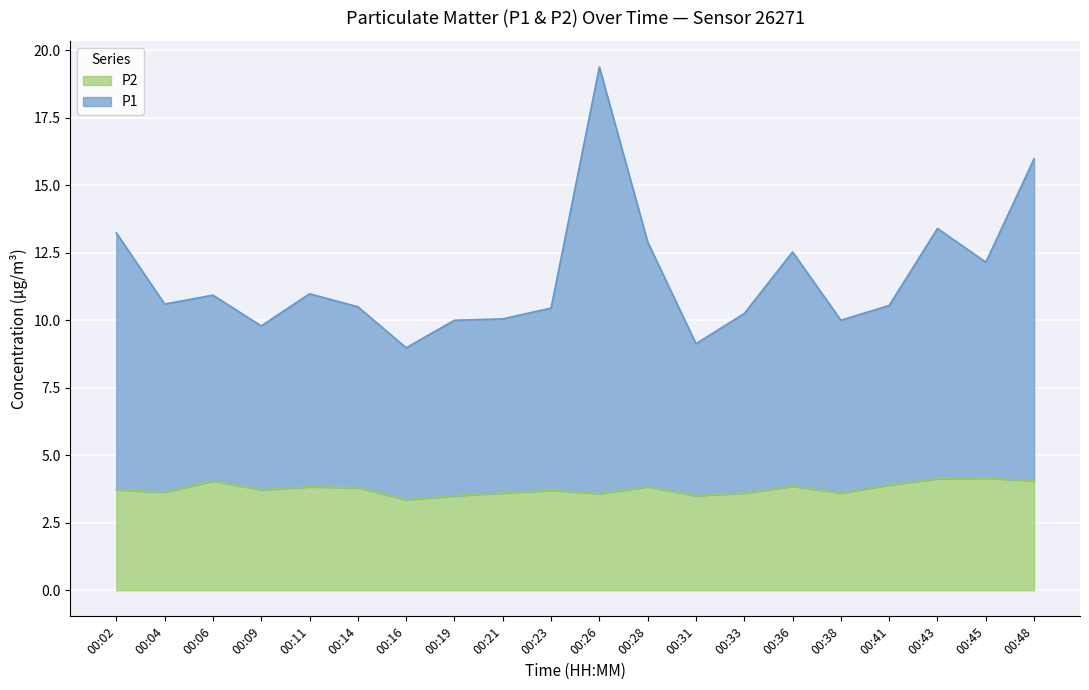

What are all the series names shown in the legend?

P2, P1